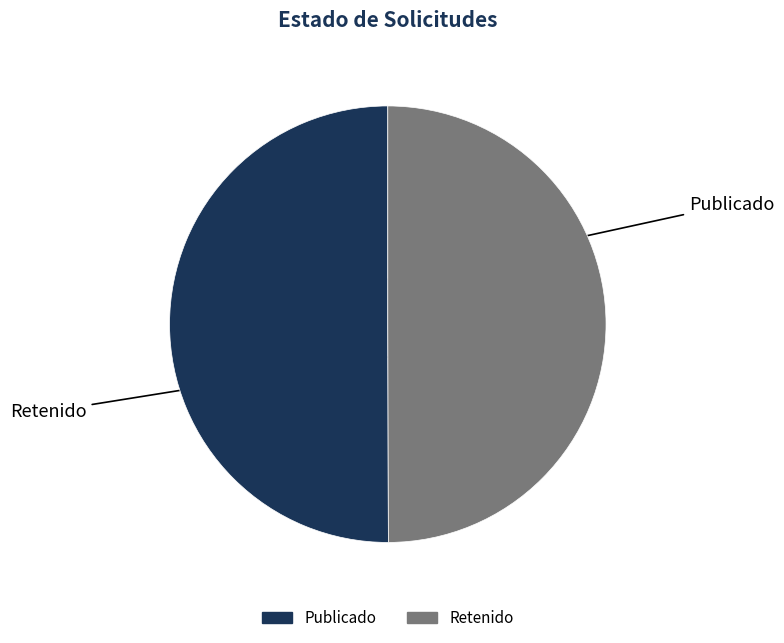

Which category has the smallest portion of the pie?

RET